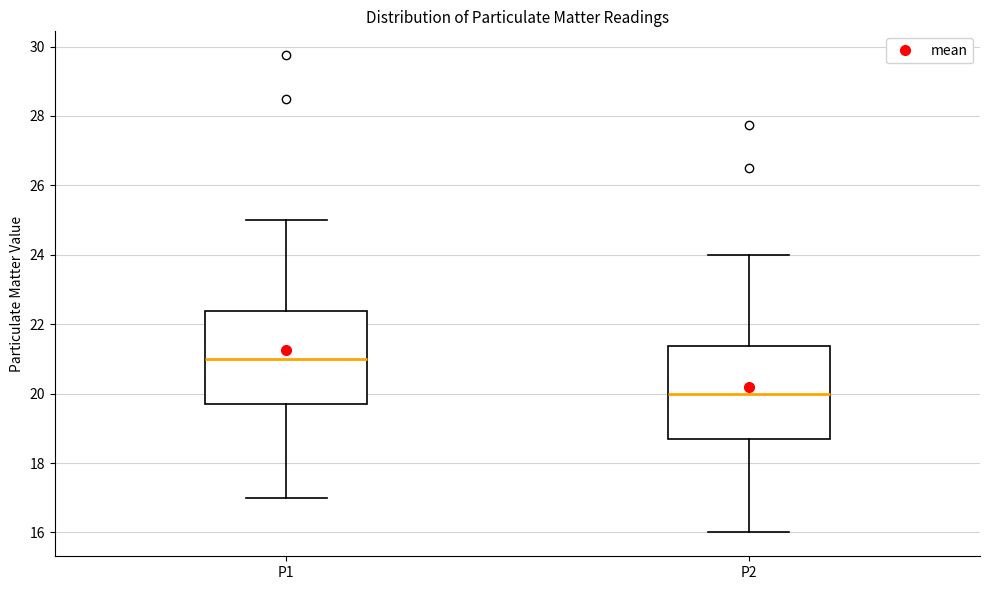

Where does the upper whisker of the box for P1 end on the y-axis? The values are not printed on the chart, so give them approximately, as read against the axis.

25.0